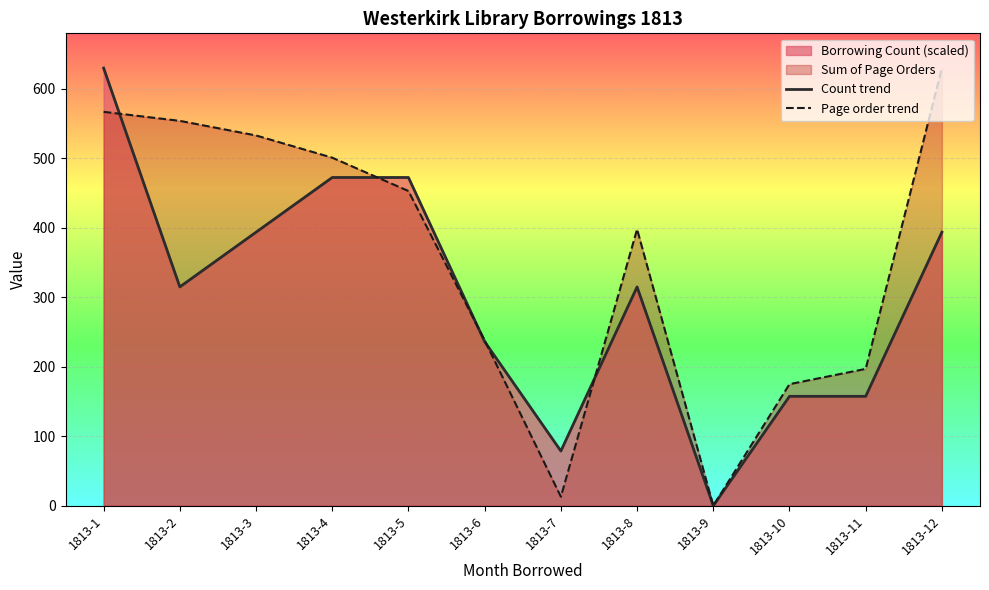

How many interior local valleys does the Page order trend series have?

2